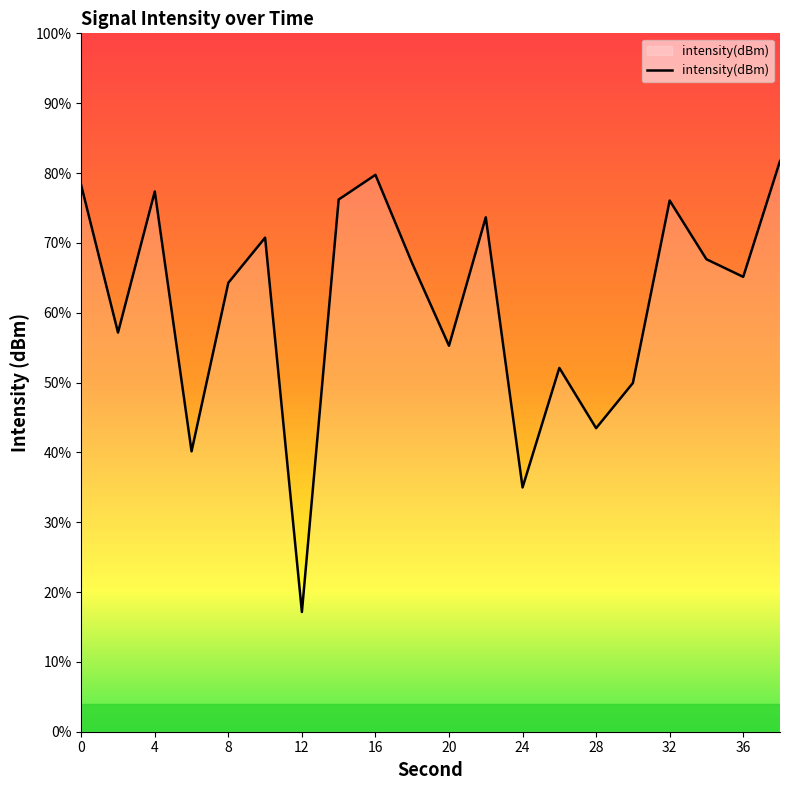

Rank the categories by value from highest to lowest.

38, 16, 0, 4, 14, 32, 22, 10, 34, 18, 36, 8, 2, 20, 26, 30, 28, 6, 24, 12